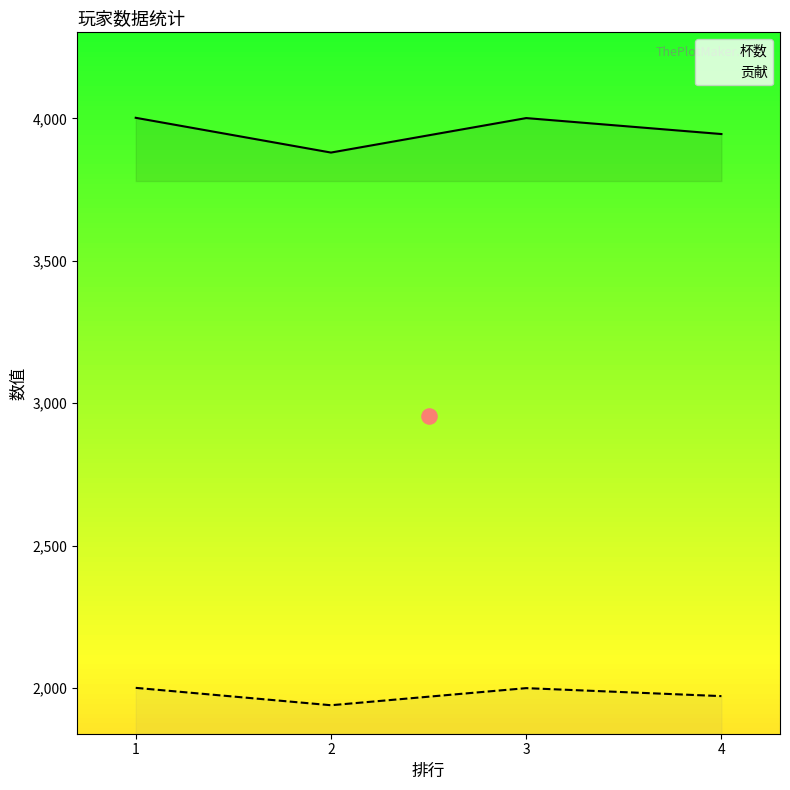

Which series has the widest spread of Y values?

杯数